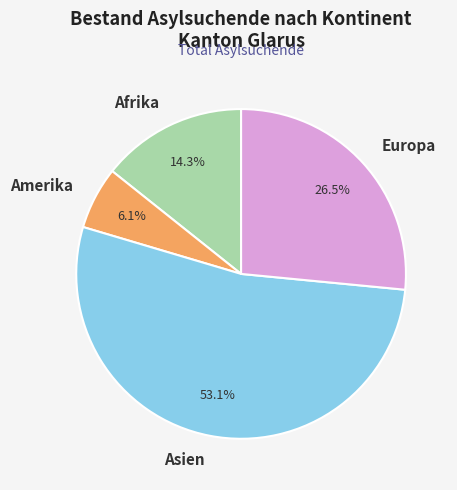

How many segments does this pie chart have?

4